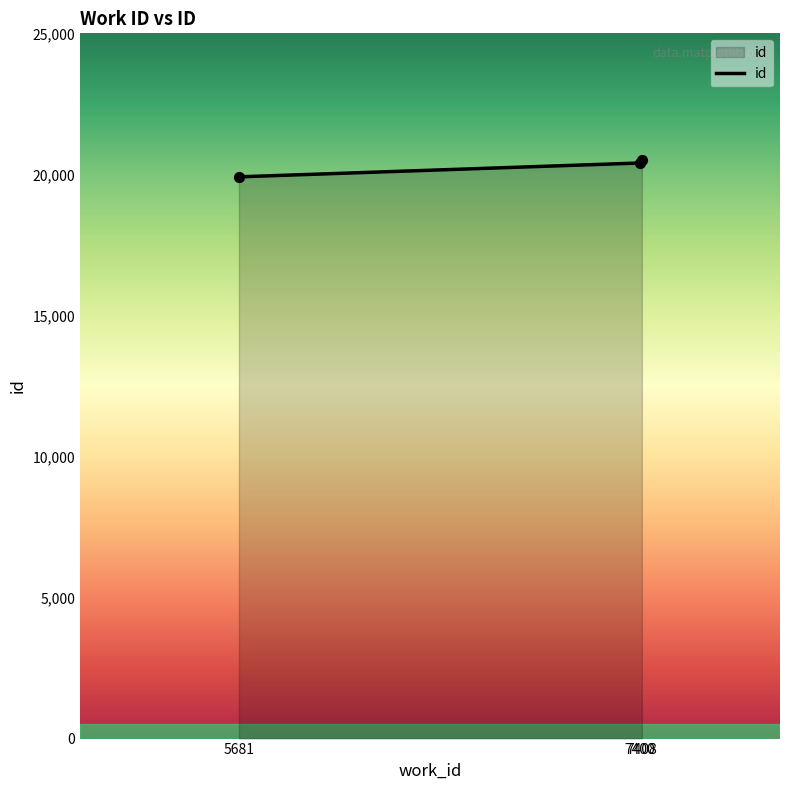

What is the change in value from 5681 to 7400?

+491